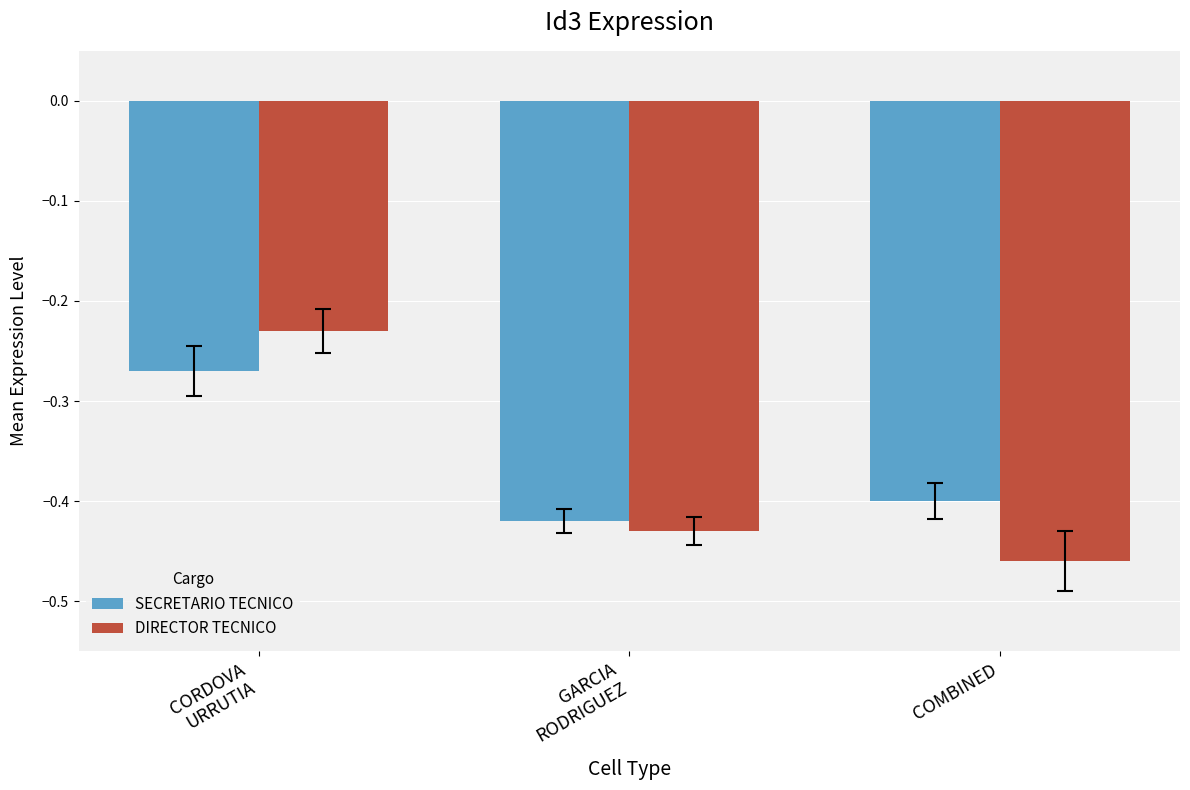

Which label corresponds to the smallest value in the chart?

COMBINED